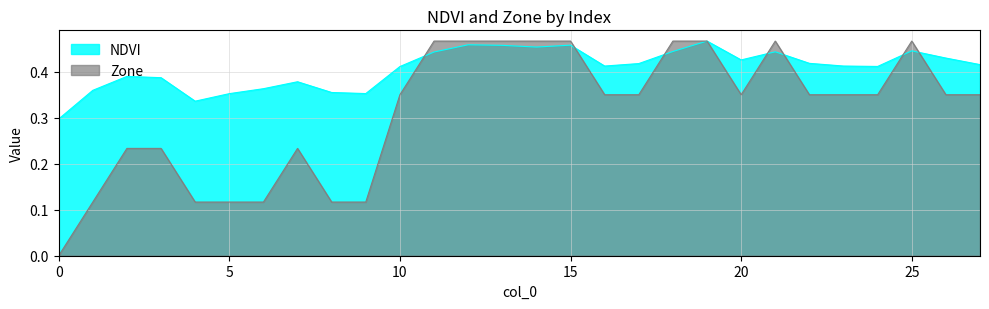

What are all the series names shown in the legend?

NDVI, Zone